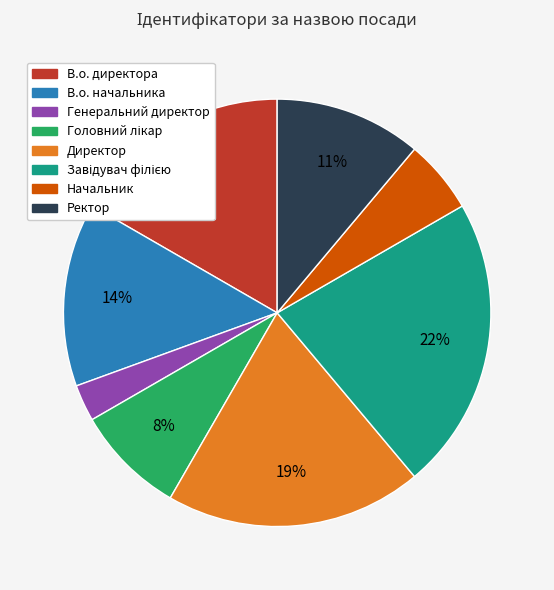

To the nearest percent, what percentage of the pie is В.о. директора?

17%